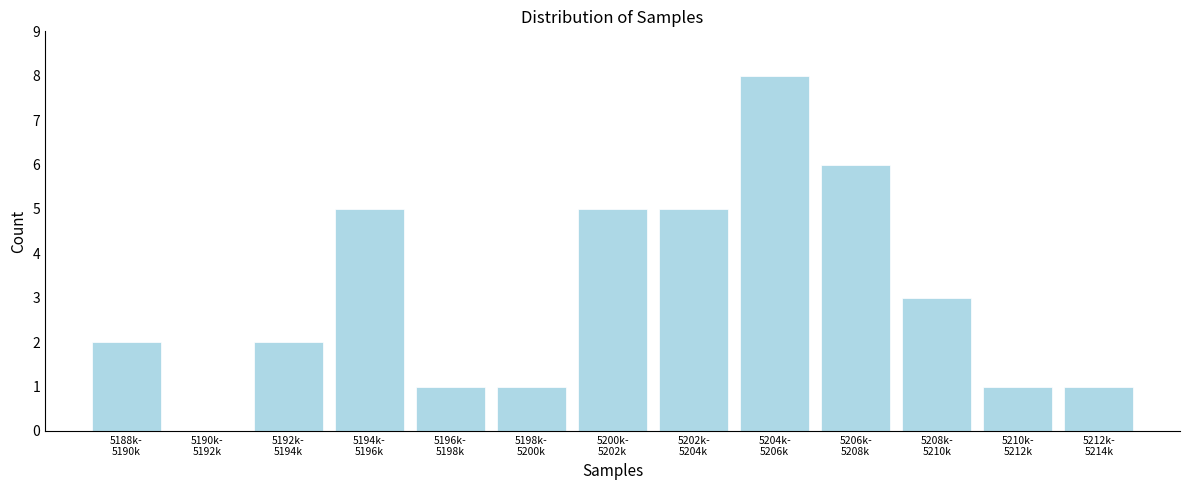

Count the number of categories in the chart.

13